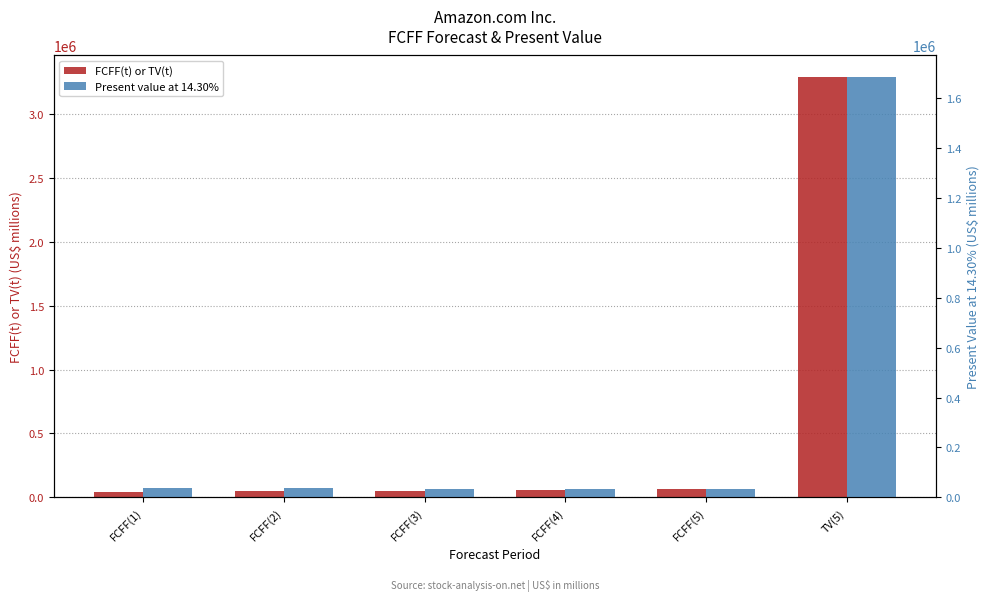

Reading left to right, extract all data points from this chart.

FCFF(t) or TV(t): 42539	46995	52168	58189	65217	3291917
Present value at 14.30%: 37218	35973	34938	34096	33434	1687631